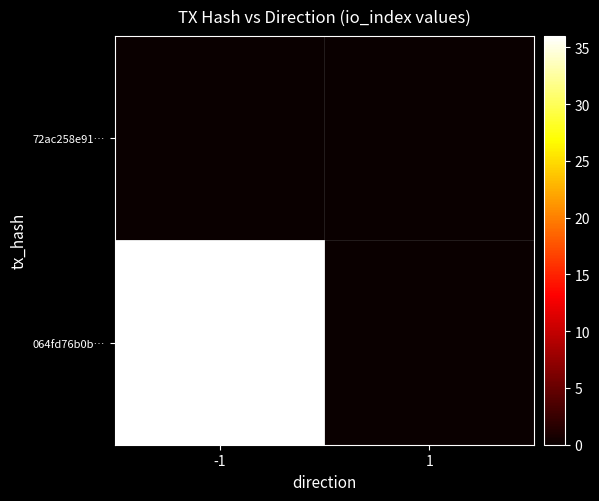

How many series are shown in this chart?

2